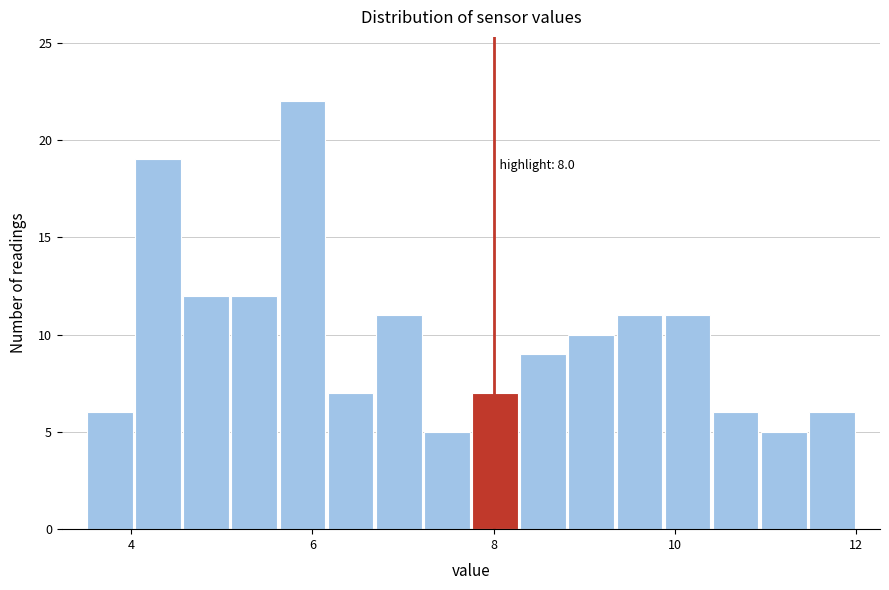

Read against the x-axis, roughly where is the centre of the tallest bar?

5.8